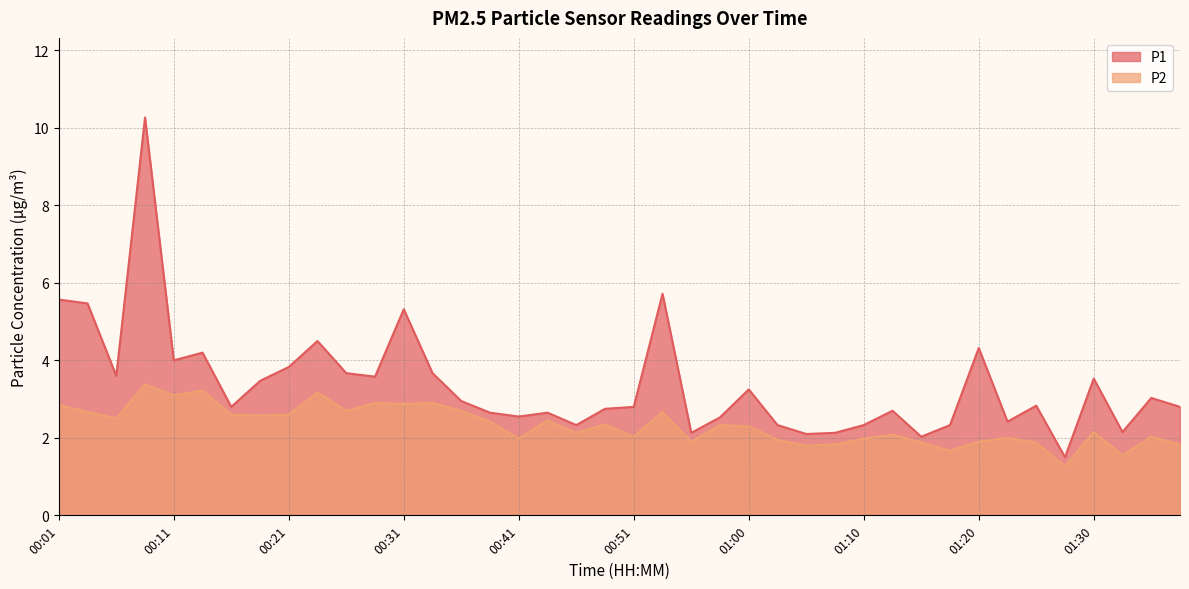

What is the sum of the P2 values at 01:27 and 00:26?

4.0